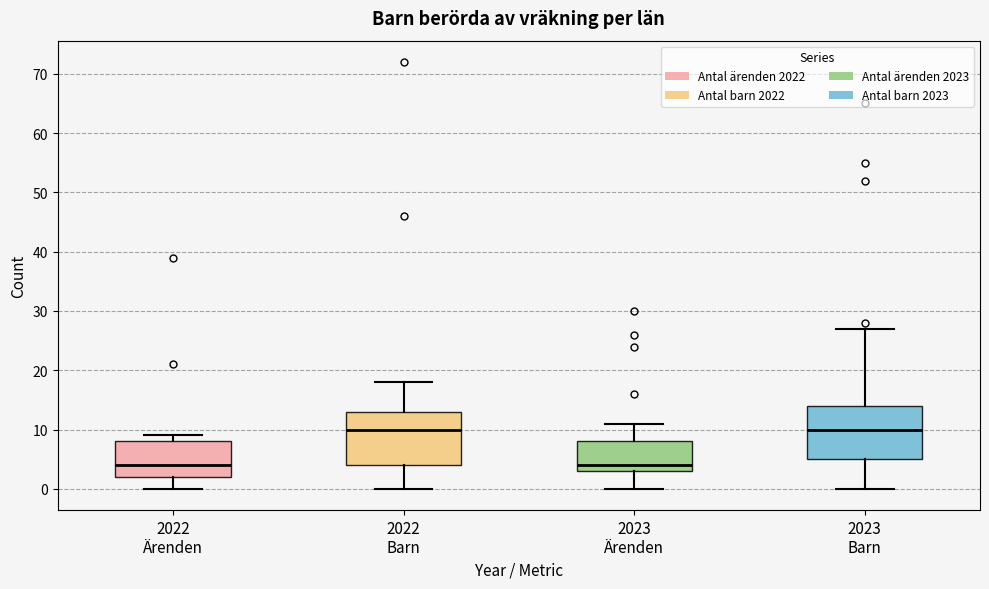

Reading left to right, transcribe this box plot: for each box, give where its median line is, the range the box spans, and where its two whiskers end, as read against the y-axis. The values are not printed on the chart, so give them approximately, as read against the axis.

2022 Ärenden: median 4, box 2 to 8, whiskers 0 to 9
2022 Barn: median 10, box 4 to 13, whiskers 0 to 18
2023 Ärenden: median 4, box 3 to 8, whiskers 0 to 11
2023 Barn: median 10, box 5 to 14, whiskers 0 to 27